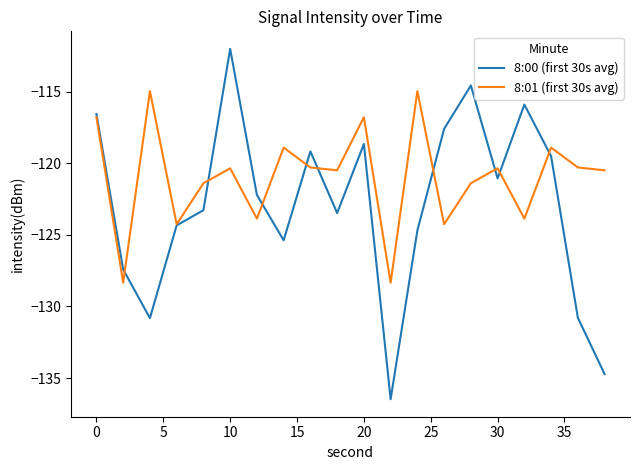

List the series in order of their peak value, highest first.

8:00 (first 30s avg), 8:01 (first 30s avg)